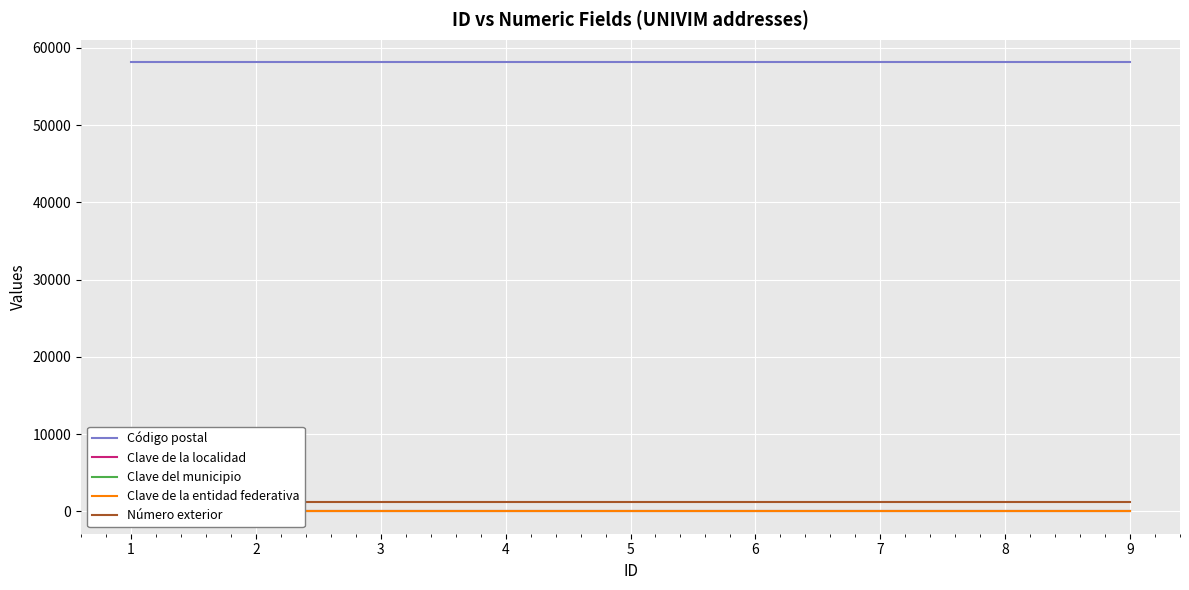

What value does the Clave de la entidad federativa series have at 8?

16